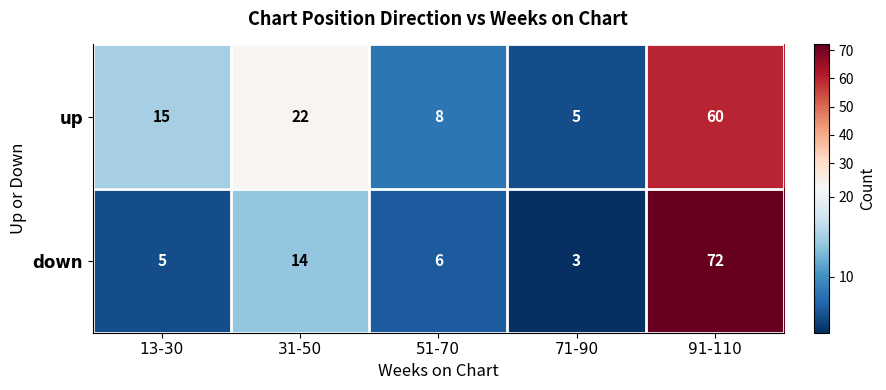

Rank the series by their maximum value, from lowest to highest.

up, down